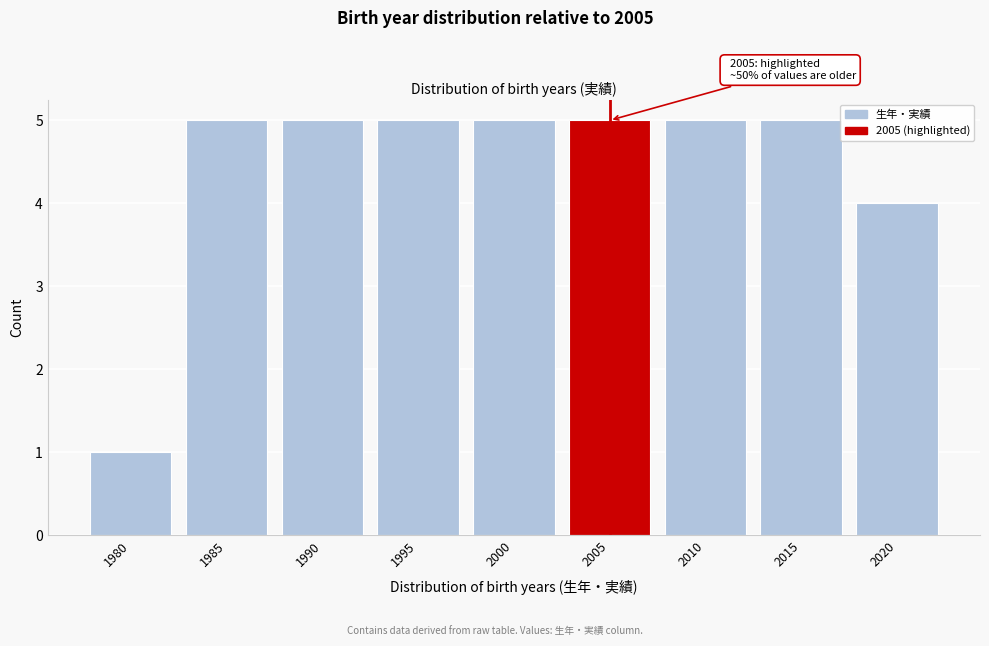

Reading right to left, what are all the values shown in this chart?

2020=4	2015=5	2010=5	2005=5	2000=5	1995=5	1990=5	1985=5	1980=1